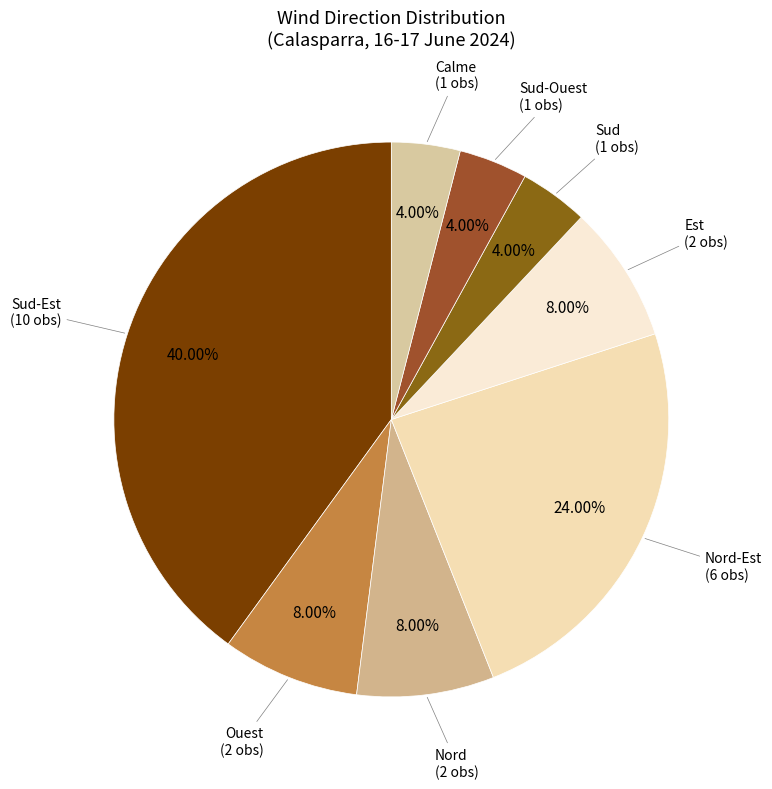

To the nearest percent, what portion does Est represent?

8%